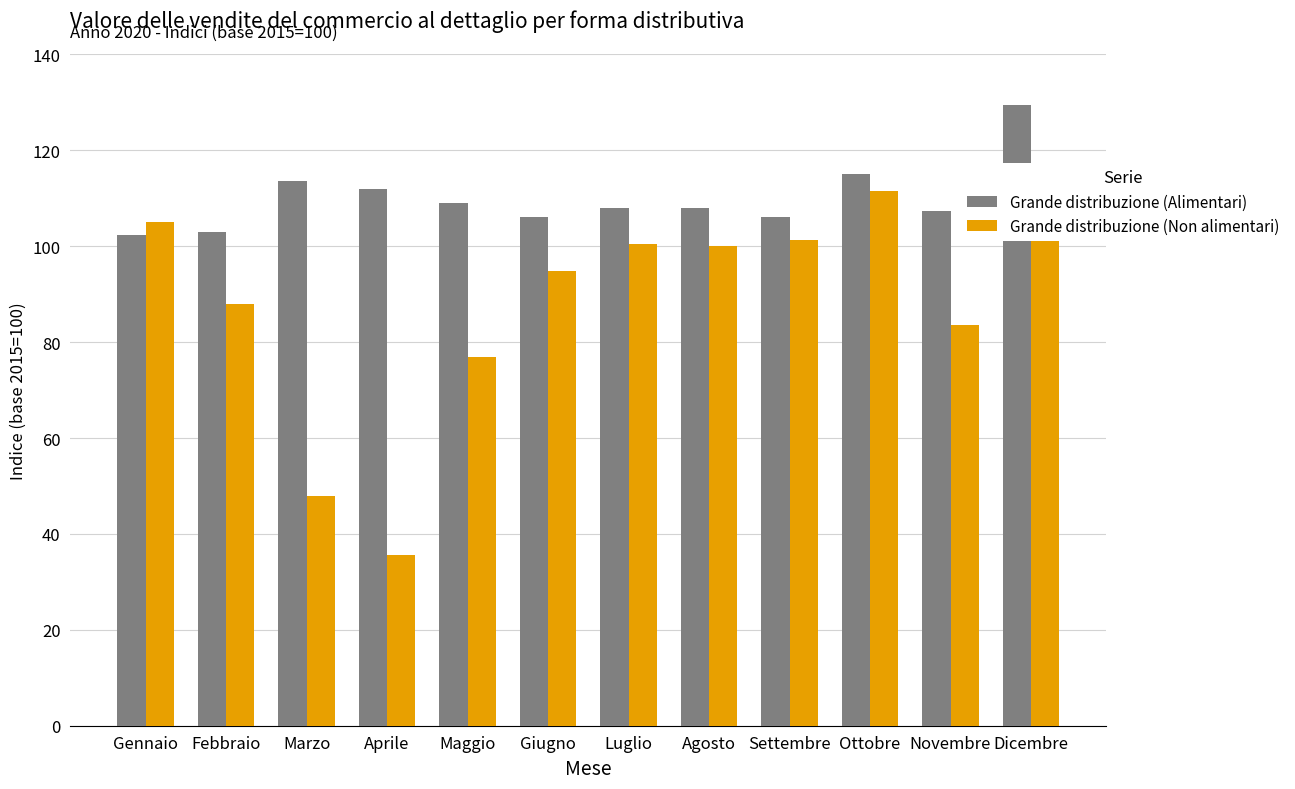

True or false: Grande distribuzione (Alimentari) has a value of 129.5 at Dicembre.

True